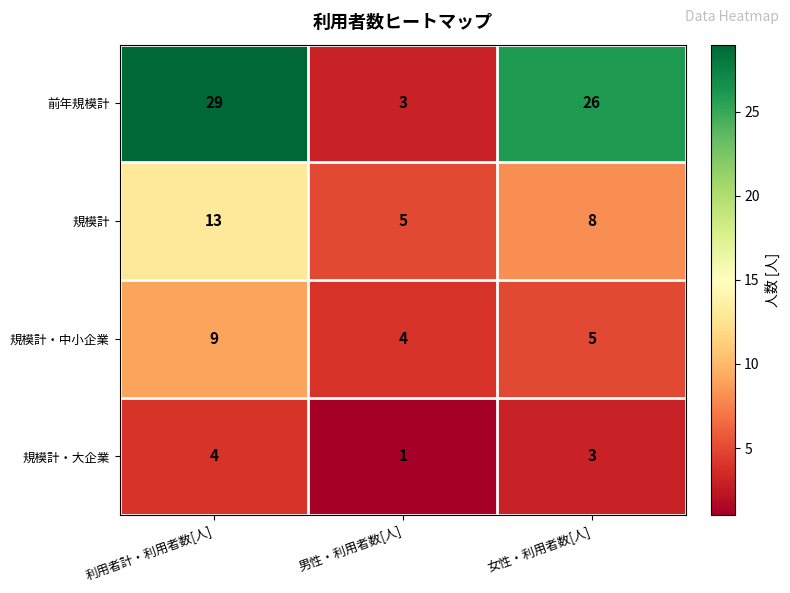

At which label is 規模計・大企業 closest to 2?

男性・利用者数[人]